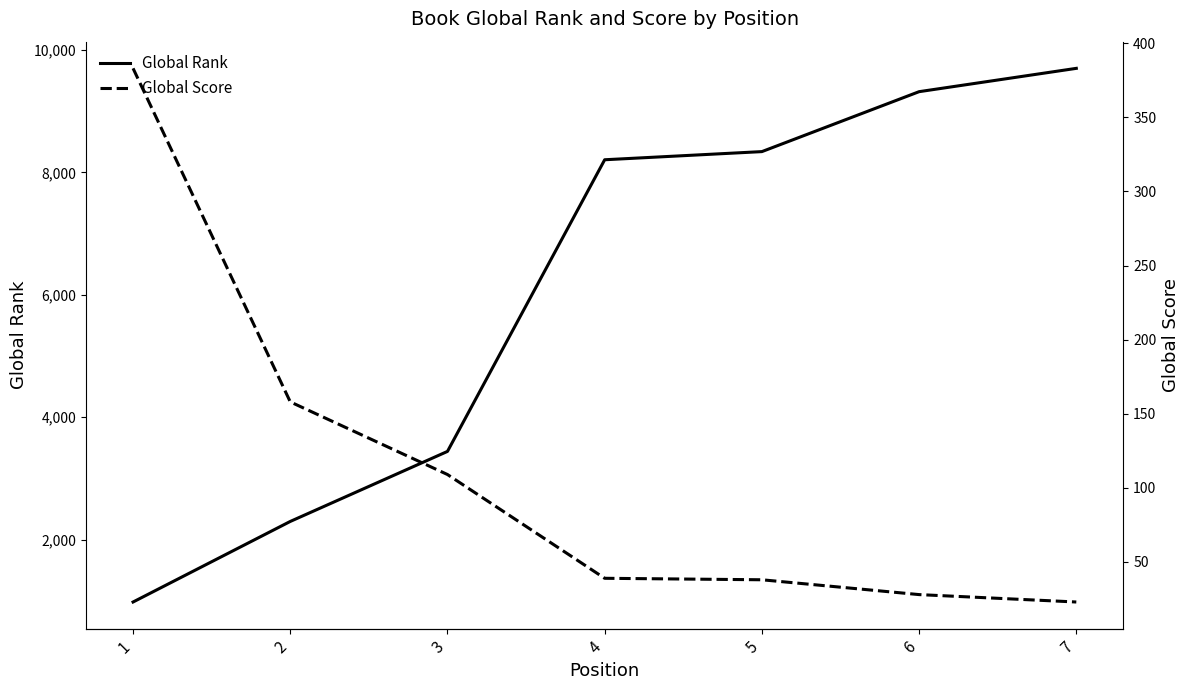

At which category is the sum across all series the highest?

7